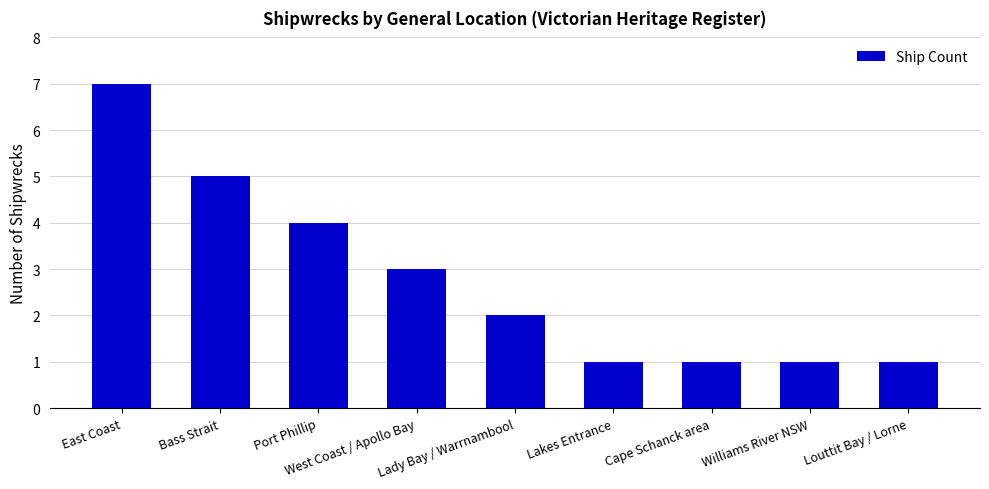

What is the sum of all values?

25